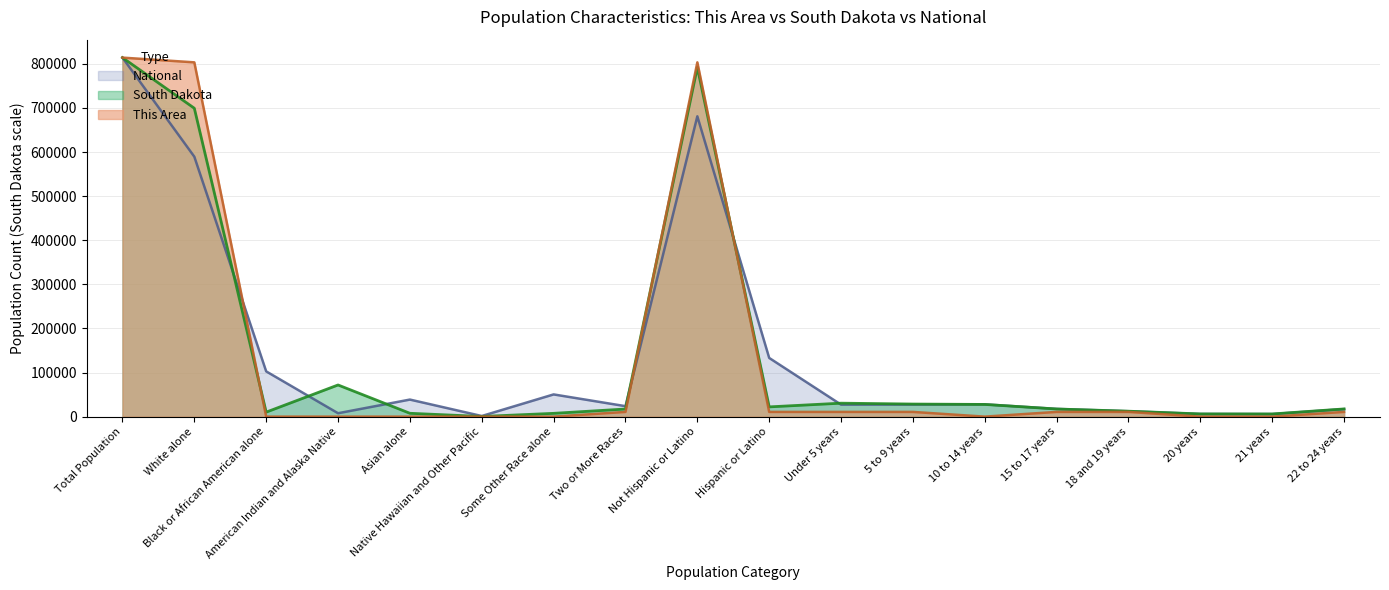

Is it true that South Dakota equals 814180.0 at Total Population?

True